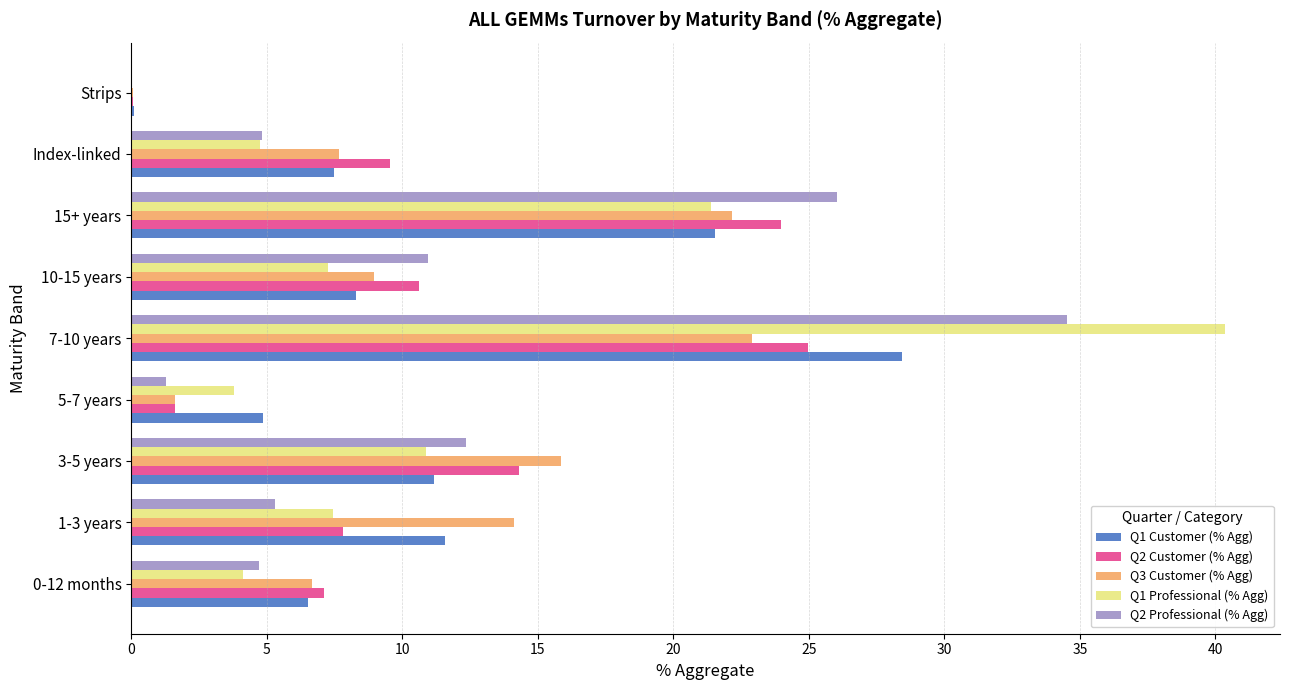

What is the sum of all Q2 Customer (% Agg) values?

100.0